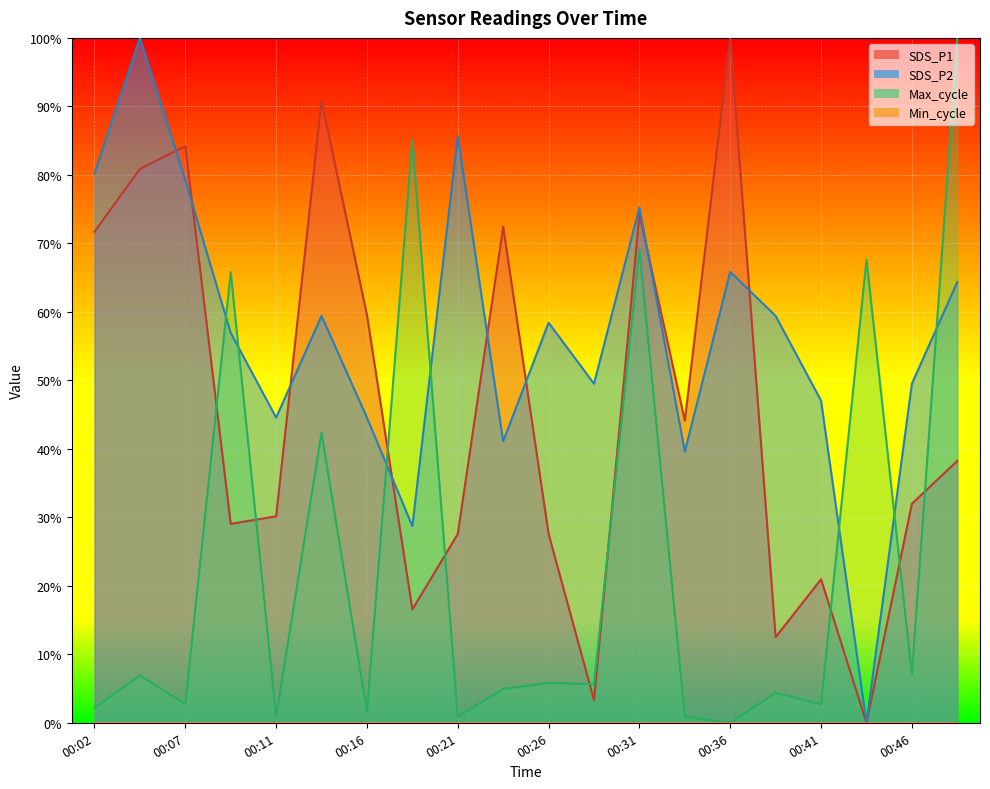

The value of Max_cycle at 00:26 is 5.8. True or false?

True